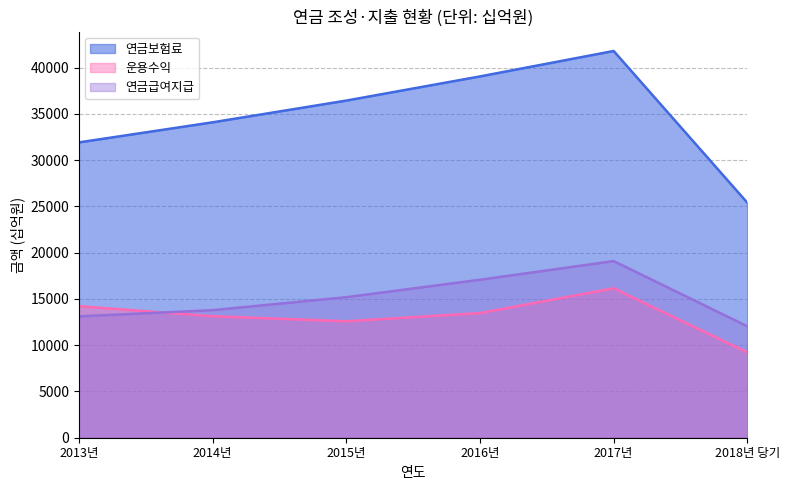

Where is the first local minimum for 운용수익?

2015년